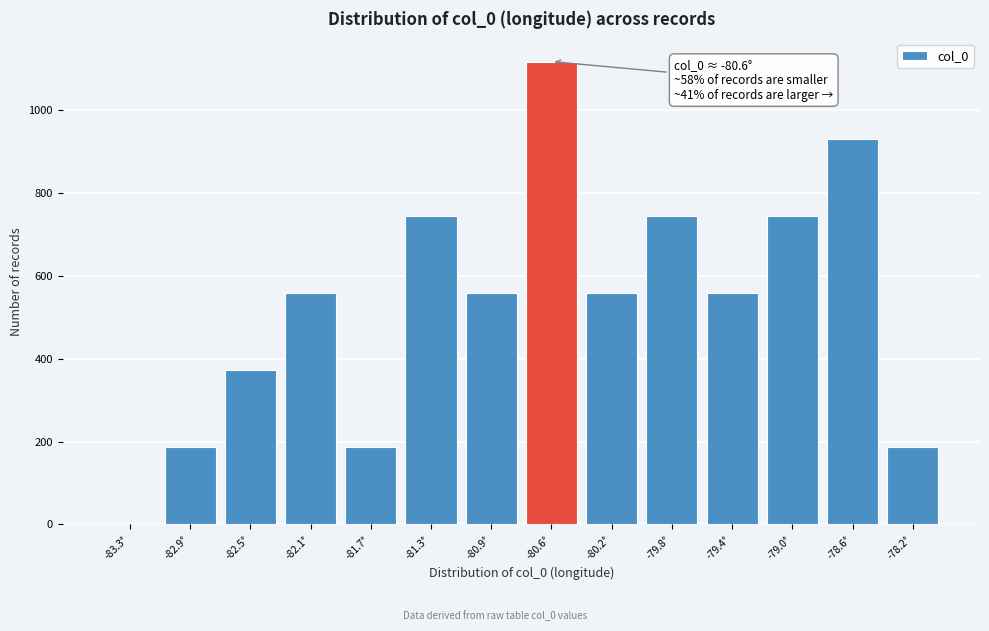

Which range on the x-axis has the tallest bar?

-80.75 to -80.35